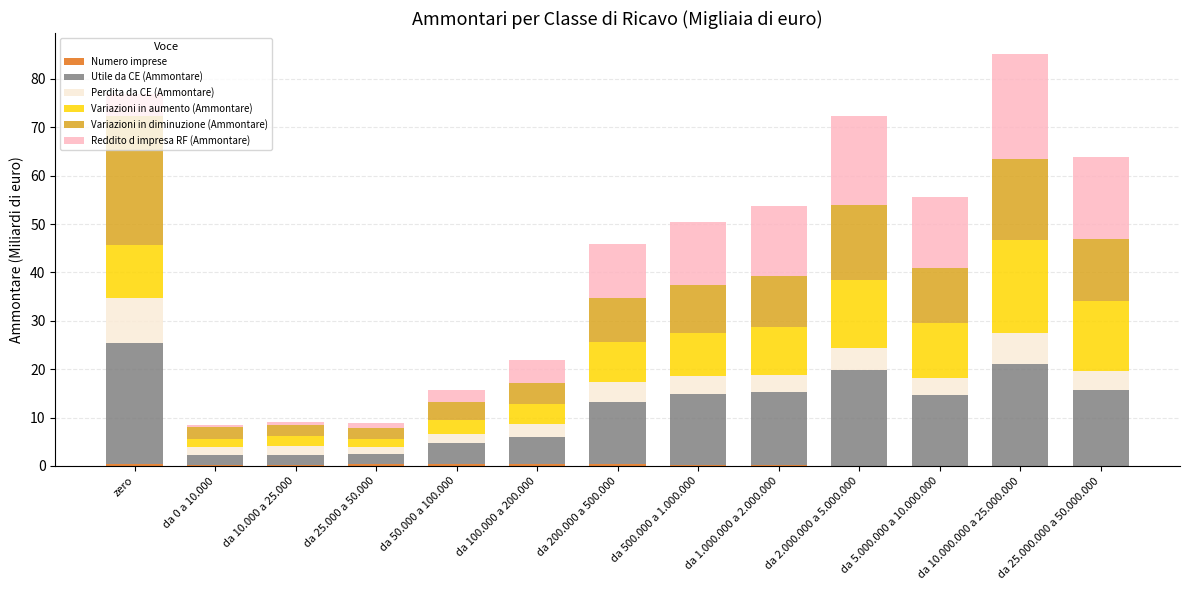

Are the bars grouped side by side (vs. stacked)?

No